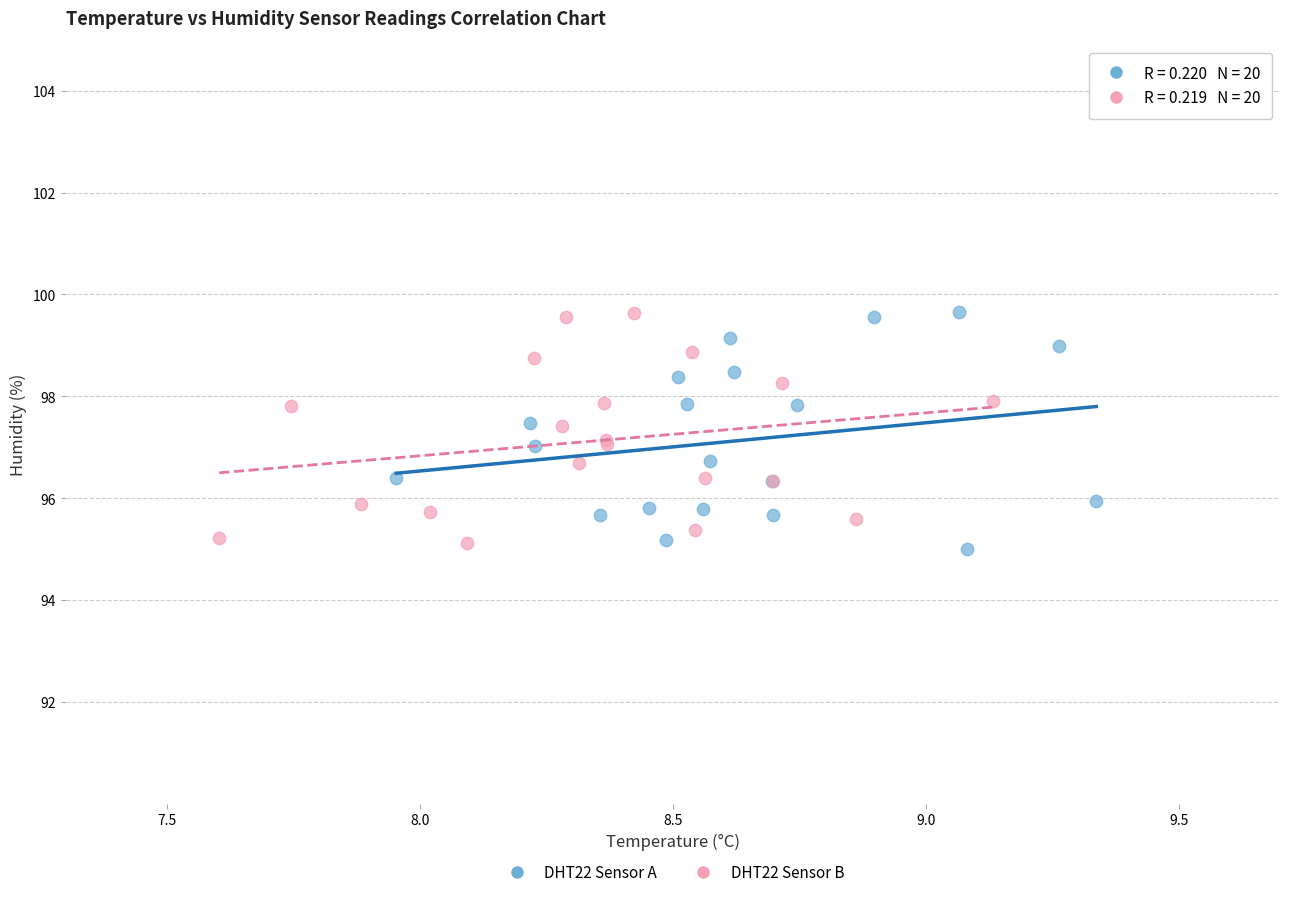

What are all the series names shown in the legend?

DHT22 Sensor A, DHT22 Sensor B